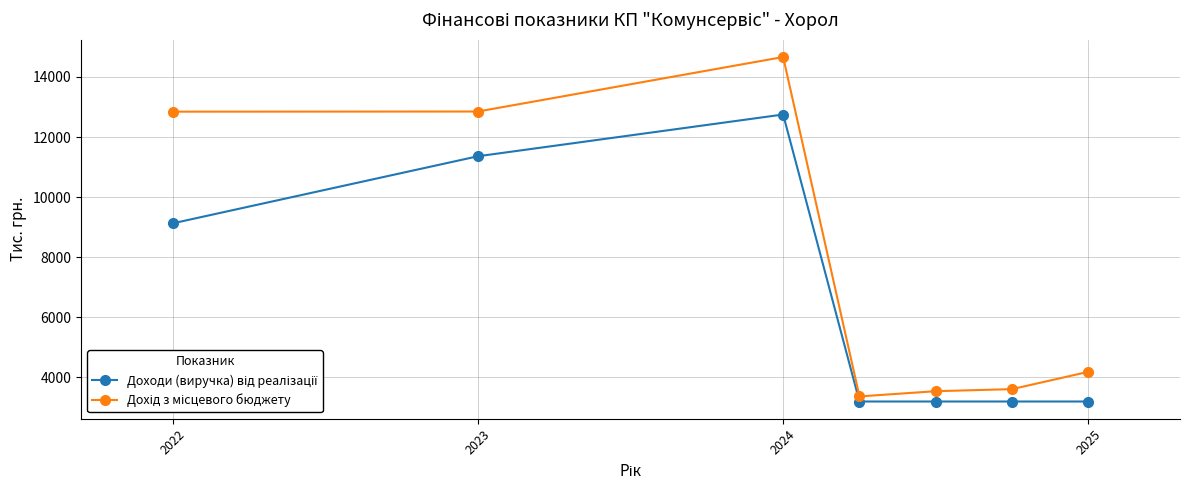

What is the smallest value displayed?

3187.5